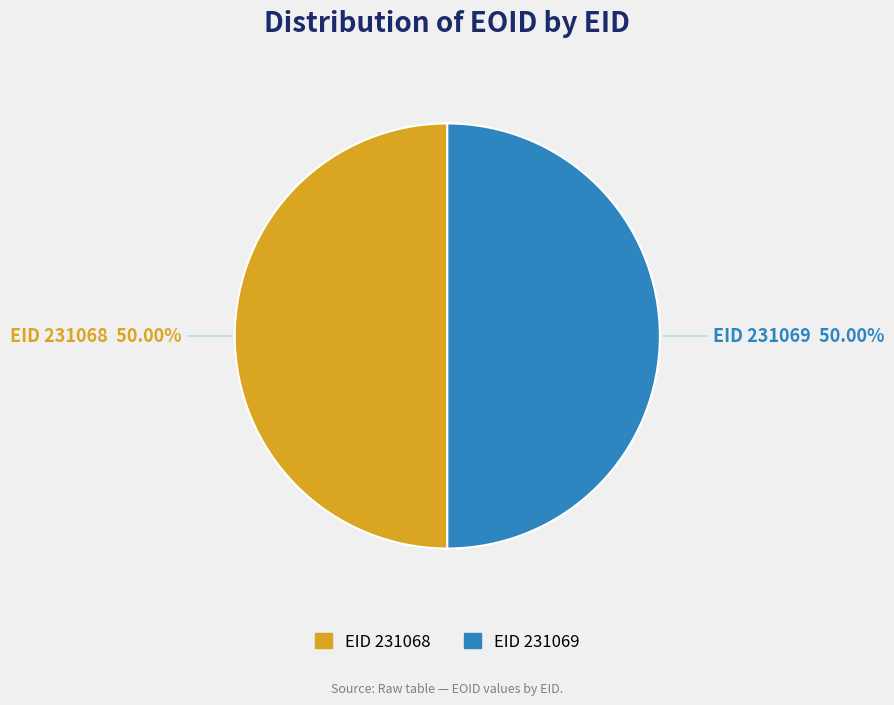

How many segments does this pie chart have?

2